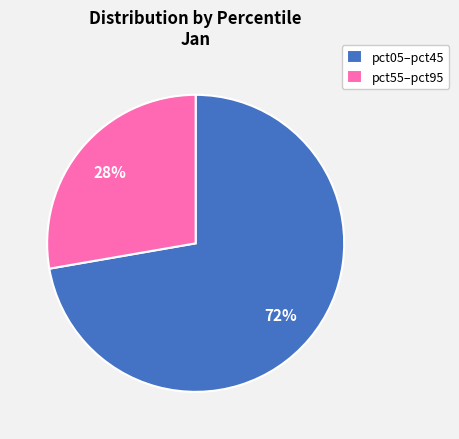

Rank the categories by value from lowest to highest.

pct55–pct95, pct05–pct45